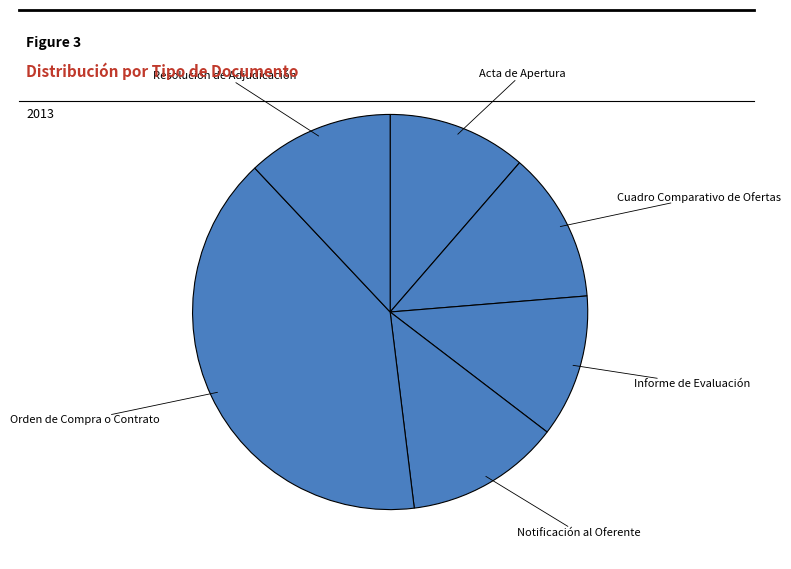

Which slice is the smallest?

Acta de Apertura